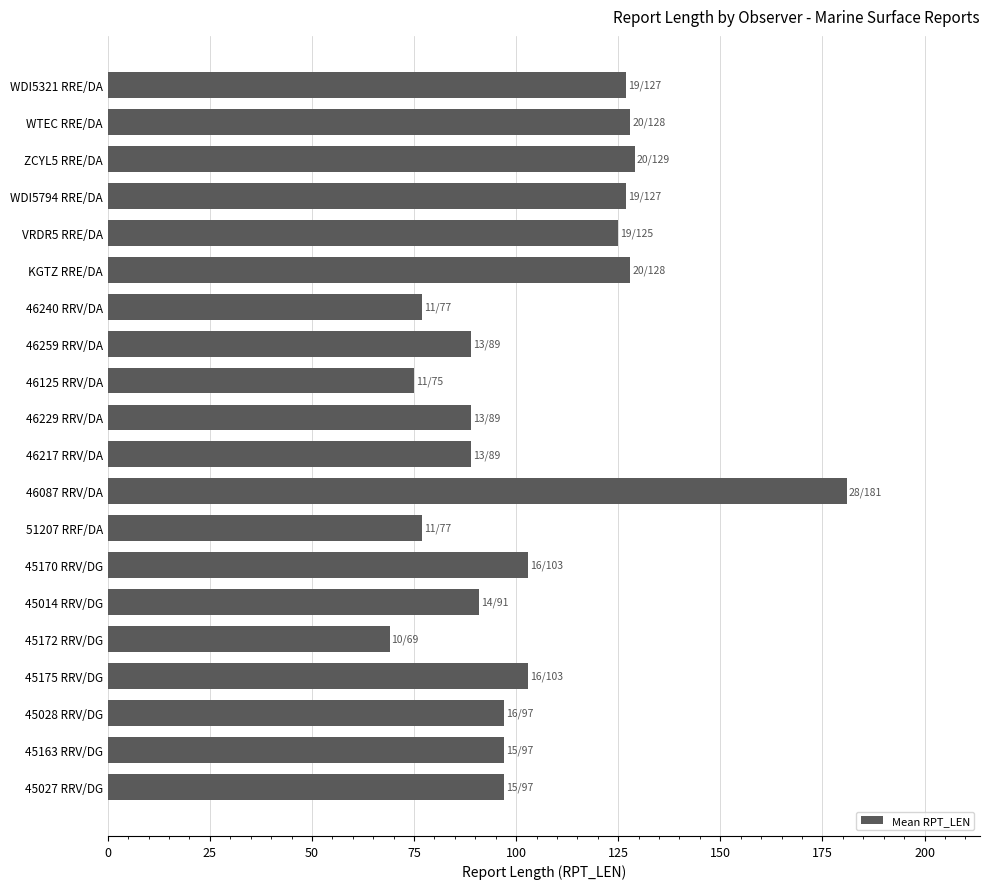

At which label is the value closest to 125?

VRDR5 RRE/DA